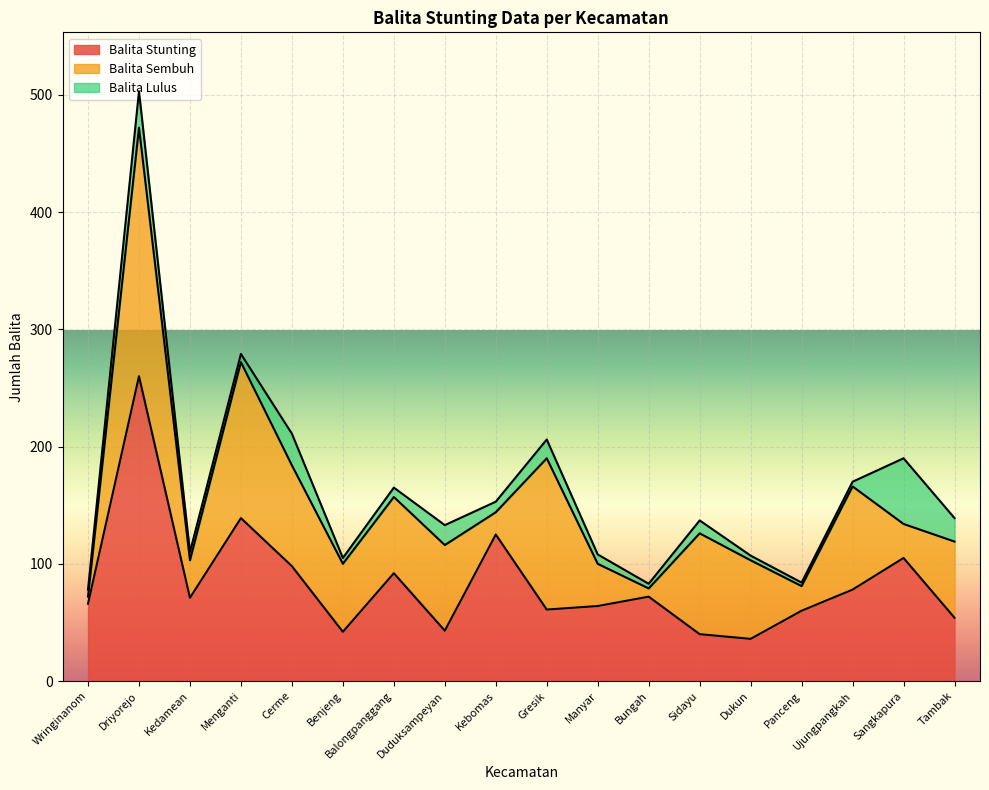

Rank the categories by Balita Lulus value from highest to lowest.

Sangkapura, Driyorejo, Cerme, Tambak, Duduksampeyan, Gresik, Sidayu, Kebomas, Balongpanggang, Manyar, Kedamean, Menganti, Wringinanom, Benjeng, Bungah, Dukun, Ujungpangkah, Panceng